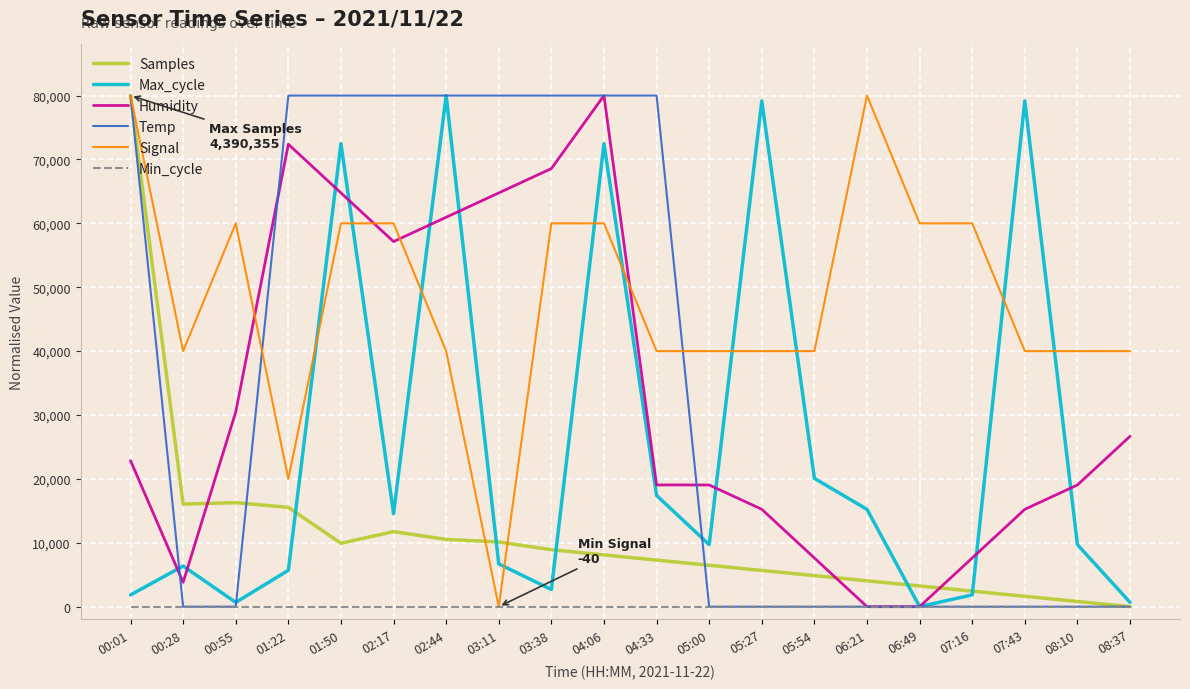

The Humidity series shows 15238.1 at 05:27. True or false?

True